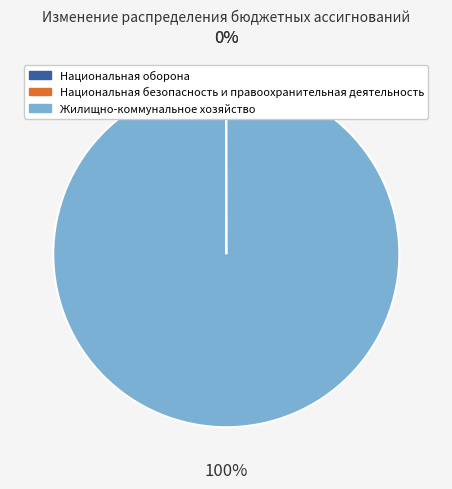

Is Жилищно-коммунальное хозяйство the majority of the pie?

Yes